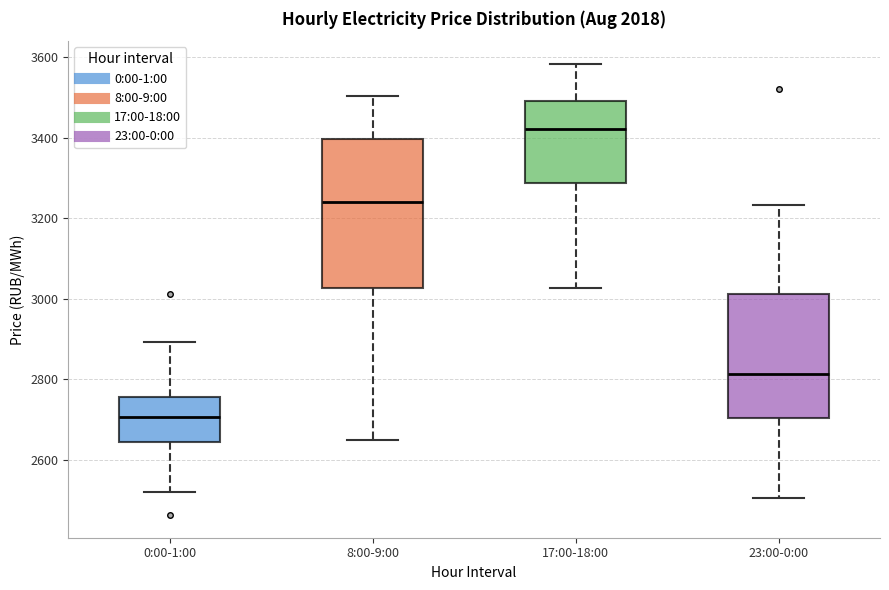

Reading left to right, read every box against the y-axis: the position of its median line, the range the box covers, and the ends of its whiskers. The values are not printed on the chart, so give them approximately, as read against the axis.

0:00-1:00: median 2700, box 2640 to 2760, whiskers 2520 to 2900
8:00-9:00: median 3240, box 3020 to 3400, whiskers 2640 to 3500
17:00-18:00: median 3420, box 3280 to 3500, whiskers 3020 to 3580
23:00-0:00: median 2820, box 2700 to 3020, whiskers 2500 to 3240